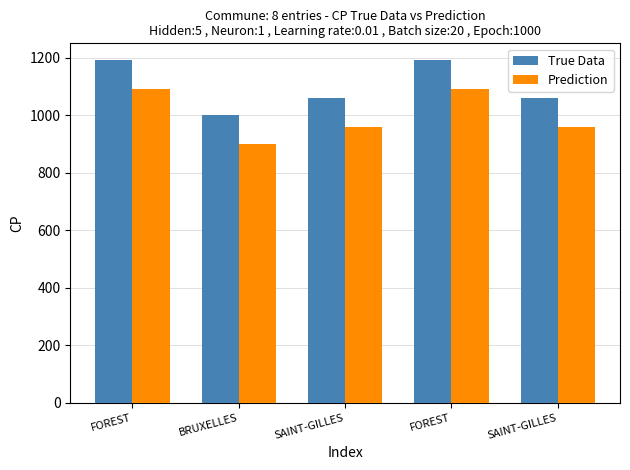

How many data points in True Data are less than 1060?

1